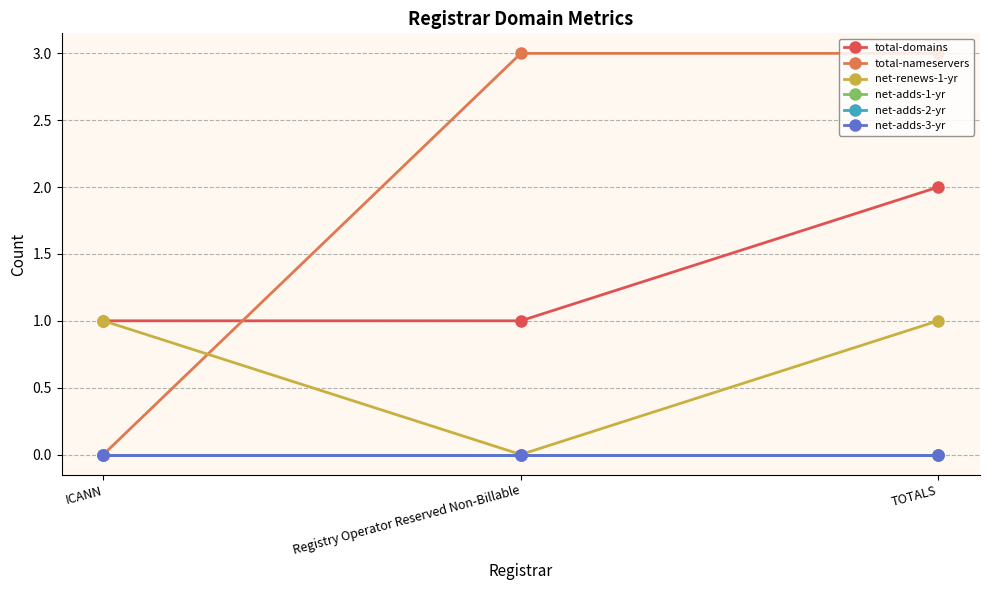

Rank the series at TOTALS from highest to lowest value.

total-nameservers, total-domains, net-renews-1-yr, net-adds-1-yr, net-adds-2-yr, net-adds-3-yr